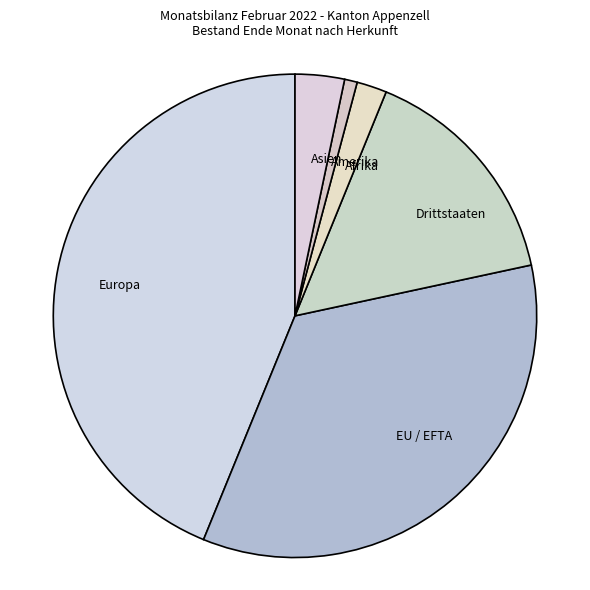

Between EU / EFTA and Asien, which is larger?

EU / EFTA